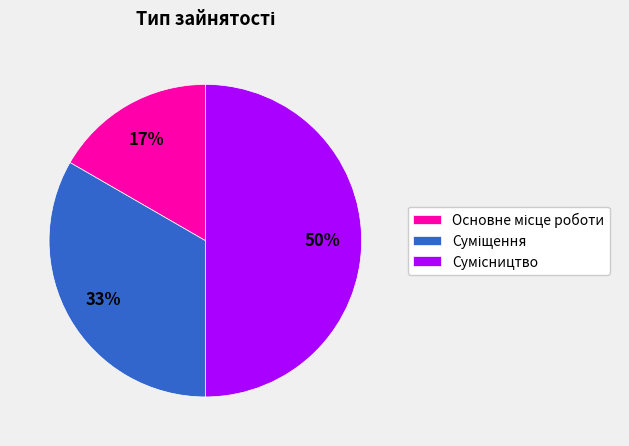

To the nearest percent, what is the average slice percentage?

33%